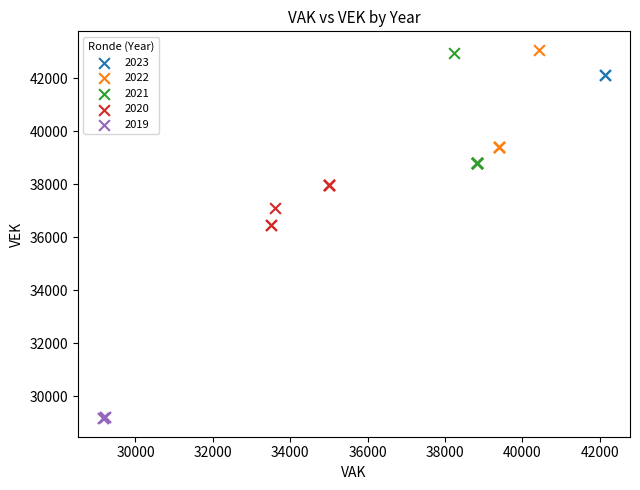

Which series contains the lowest Y value?

2019